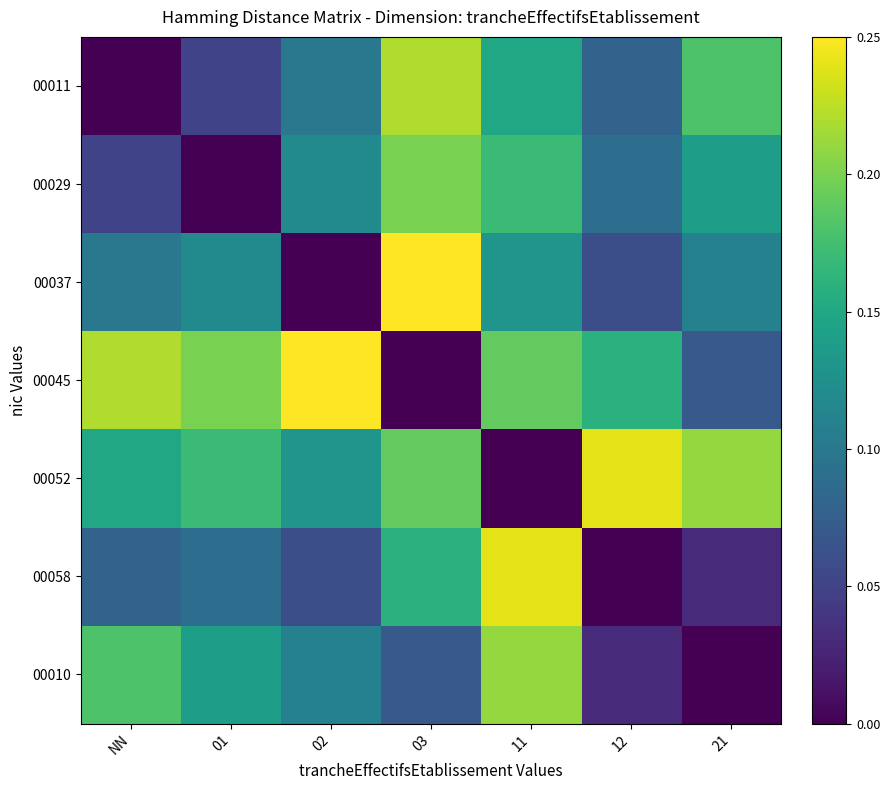

Reading right to left, transcribe all the data shown in this chart.

00011: 21=0.2	12=0.1	11=0.1	03=0.2	02=0.1	01=0.1	NN=0.0
00029: 21=0.1	12=0.1	11=0.2	03=0.2	02=0.1	01=0.0	NN=0.1
00037: 21=0.1	12=0.1	11=0.1	03=0.2	02=0.0	01=0.1	NN=0.1
00045: 21=0.1	12=0.2	11=0.2	03=0.0	02=0.2	01=0.2	NN=0.2
00052: 21=0.2	12=0.2	11=0.0	03=0.2	02=0.1	01=0.2	NN=0.1
00058: 21=0.0	12=0.0	11=0.2	03=0.2	02=0.1	01=0.1	NN=0.1
00010: 21=0.0	12=0.0	11=0.2	03=0.1	02=0.1	01=0.1	NN=0.2